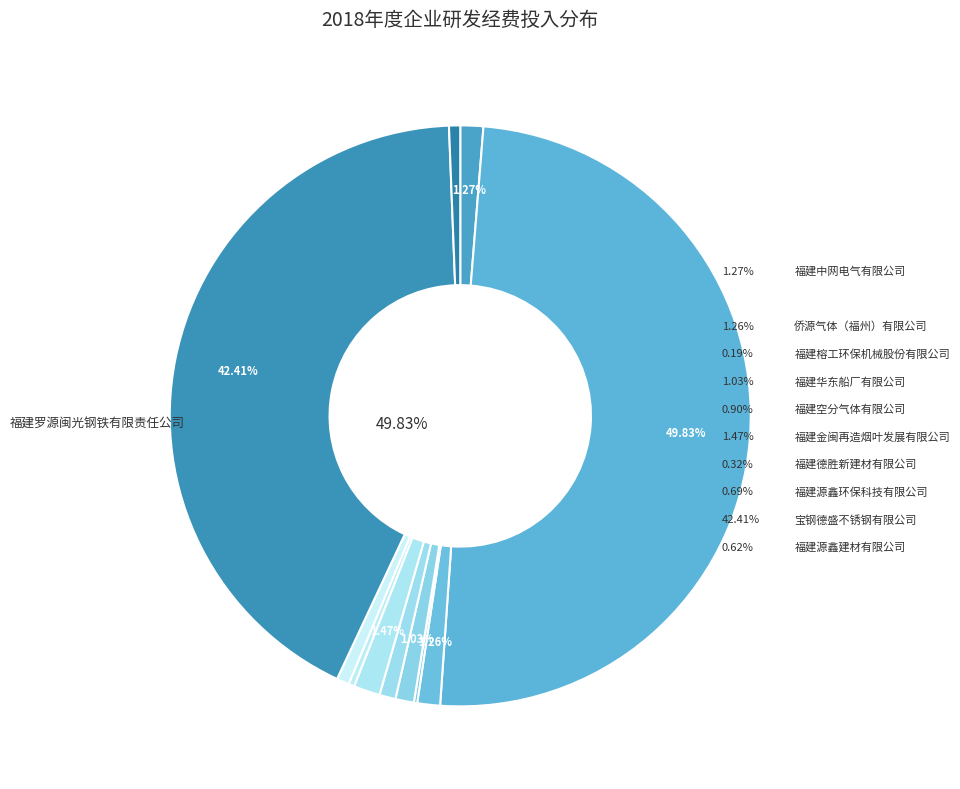

Count the number of slices in the pie.

11